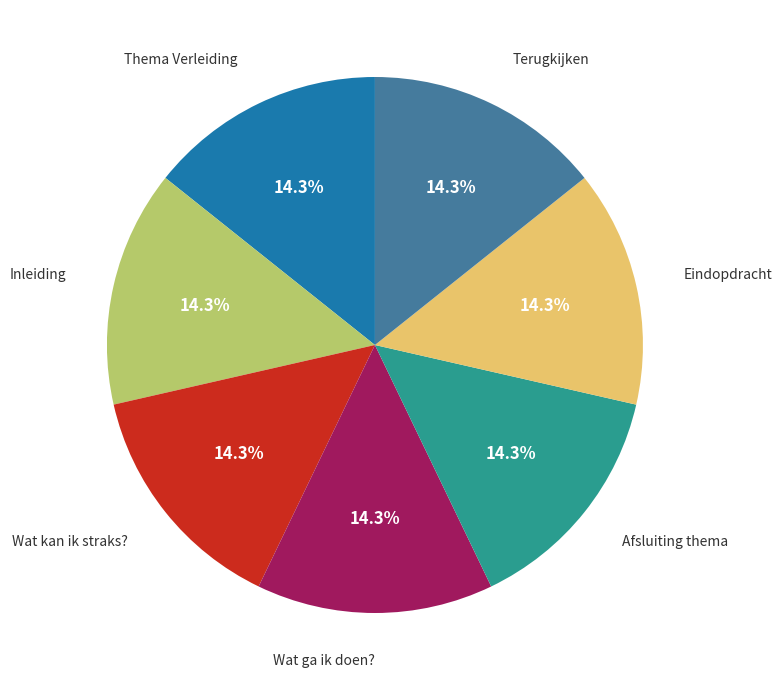

Does any single category account for the majority?

No